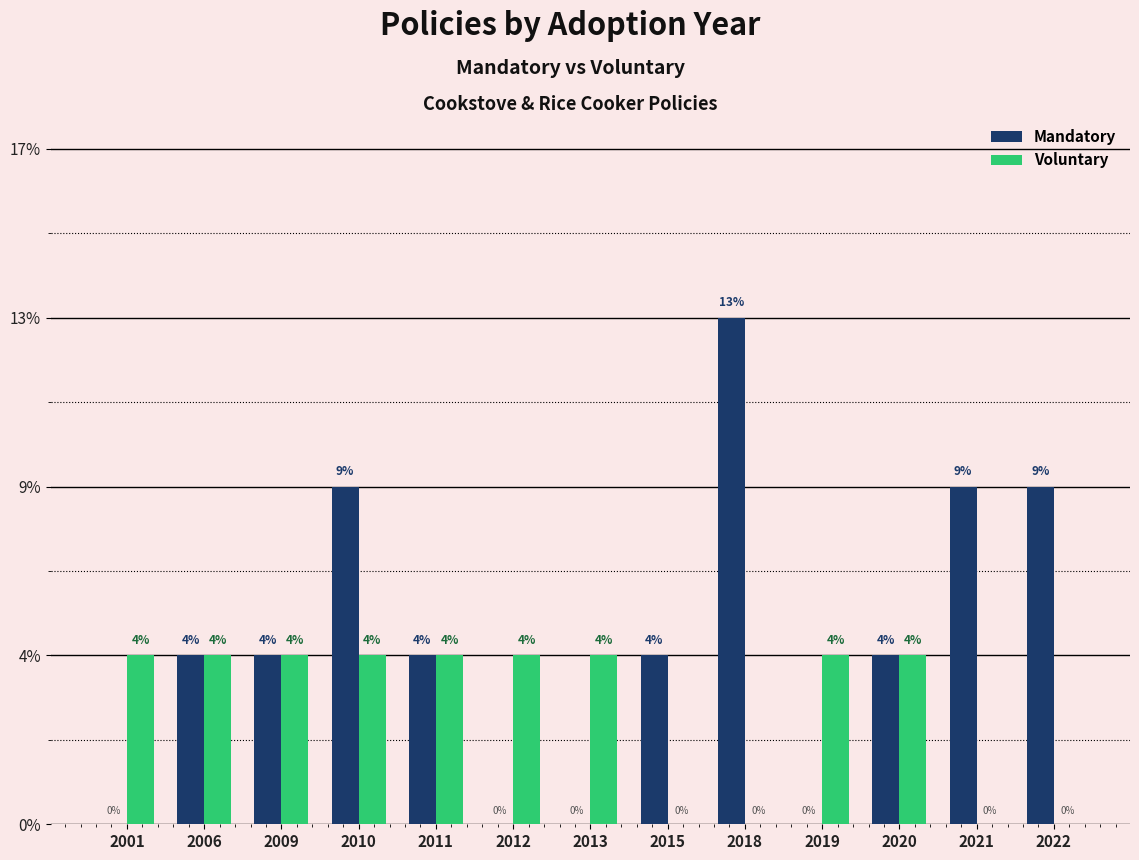

What are all the series names shown in the legend?

Mandatory, Voluntary